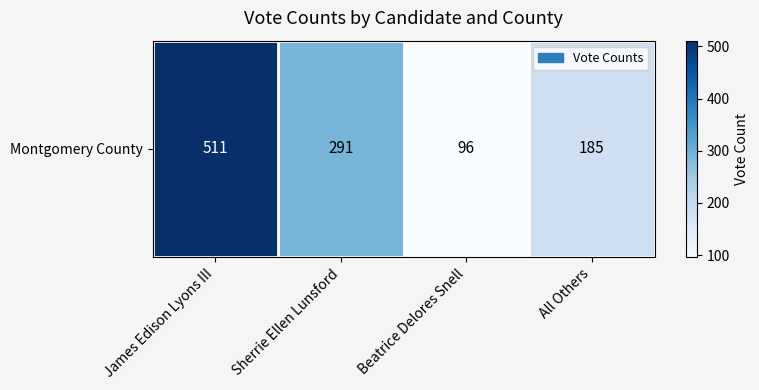

What is the difference between the values at Sherrie Ellen Lunsford and James Edison Lyons III?

220